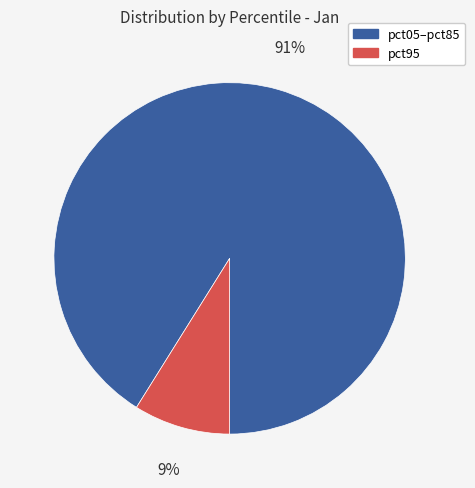

To the nearest percent, what percentage of the pie is pct05–pct85?

91%